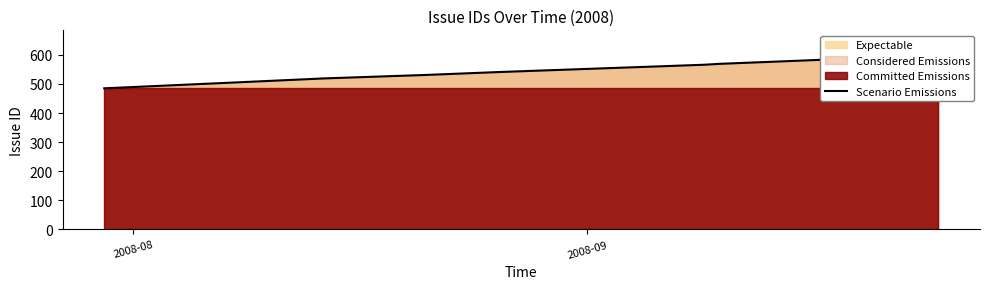

How many lines are shown in the chart?

1